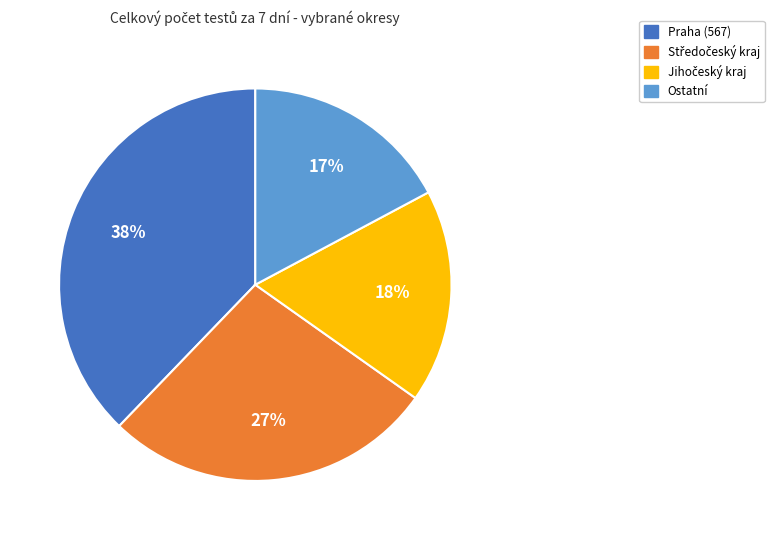

How many segments does this pie chart have?

4